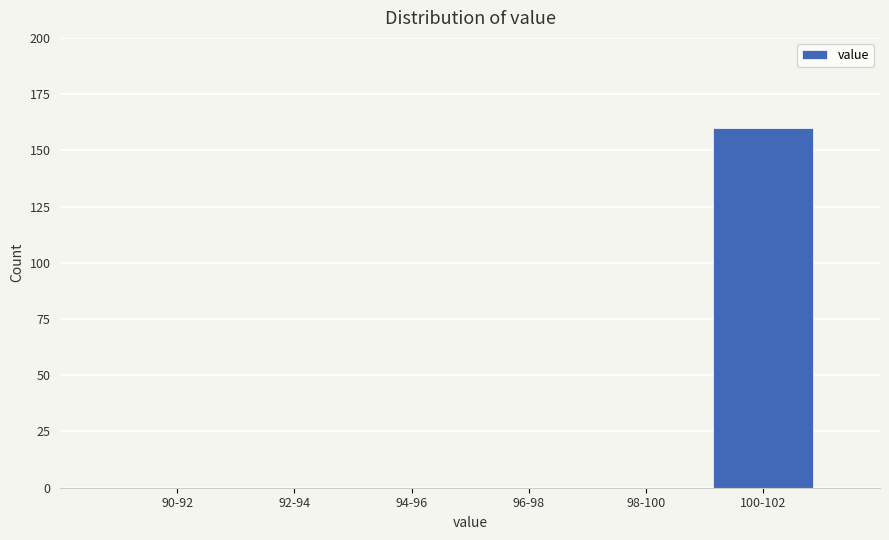

Reading left to right, what are all the values shown in this chart?

90-92=0	92-94=0	94-96=0	96-98=0	98-100=0	100-102=160